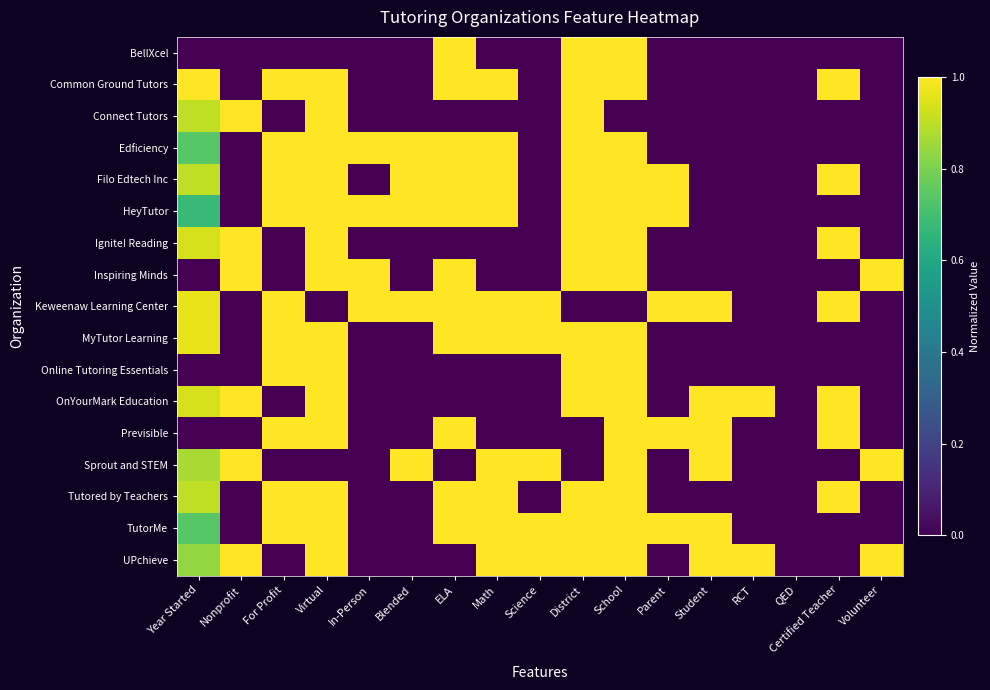

At which category does the chart reach its minimum across all series?

Year Started